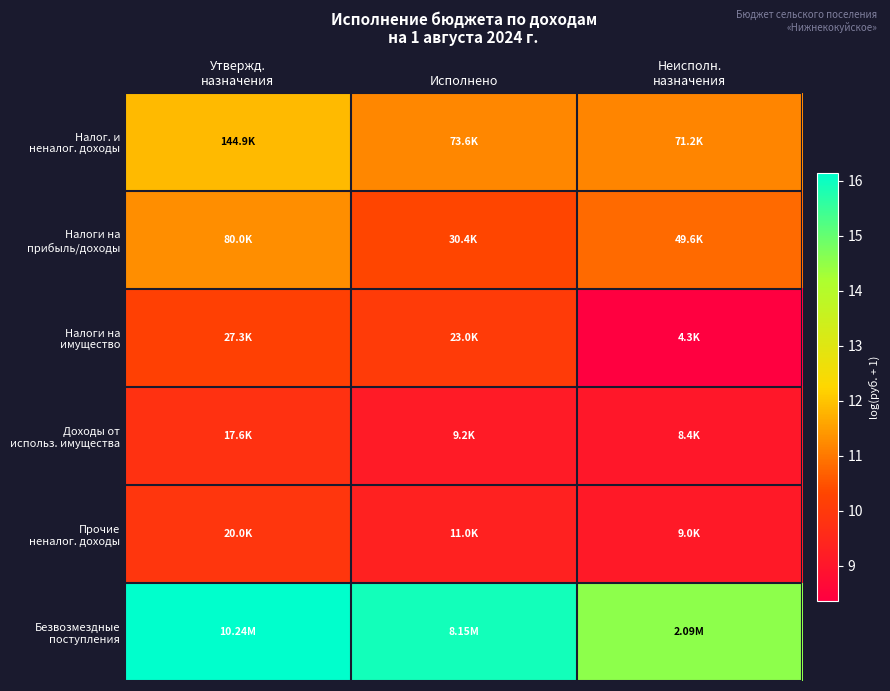

Between Неисполн.
назначения and Исполнено, which is larger?

Исполнено